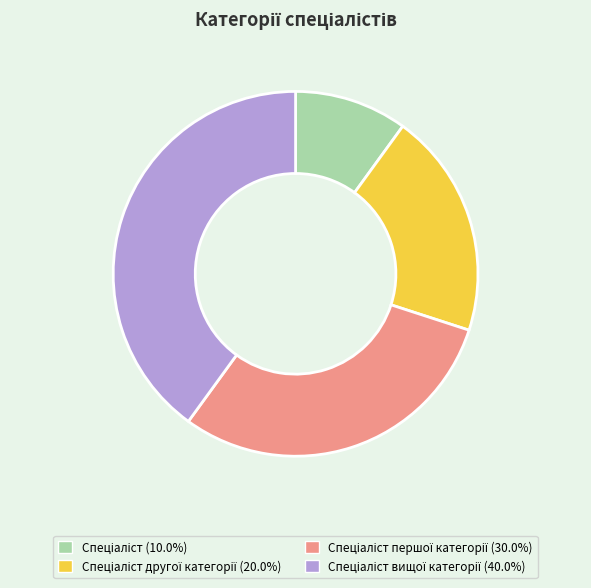

Does any single category account for the majority?

No